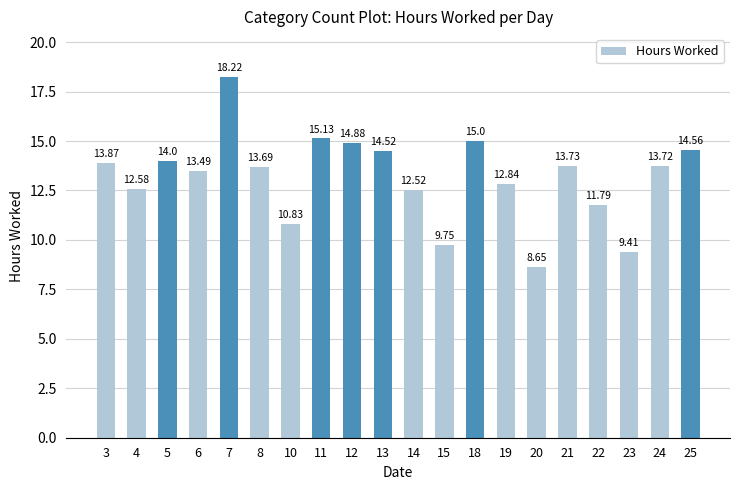

Between 10 and 23, which is larger?

10